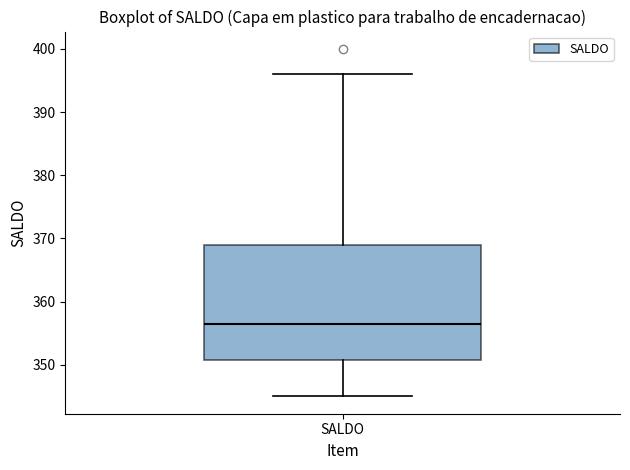

Where is the upper edge of the box for SALDO on the y-axis? The values are not printed on the chart, so give them approximately, as read against the axis.

369